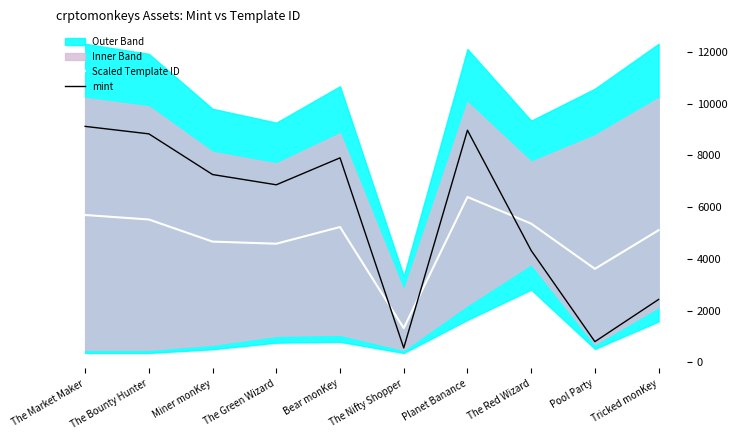

What is the approximate value of Scaled Template ID at Bear monKey?

5228.7